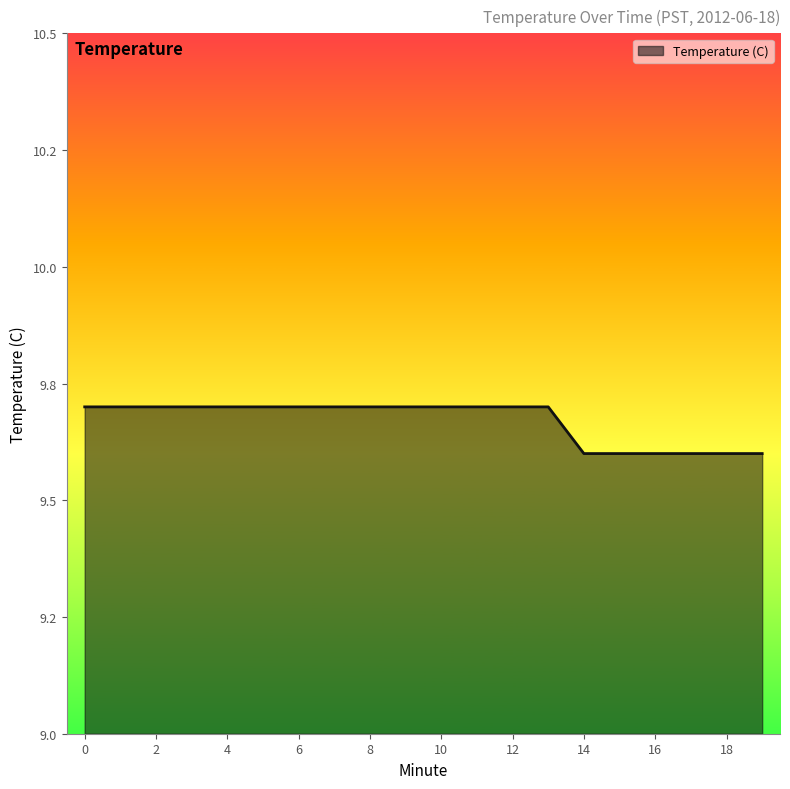

Rank the categories by value from lowest to highest.

14, 15, 16, 17, 18, 19, 0, 1, 2, 3, 4, 5, 6, 7, 8, 9, 10, 11, 12, 13